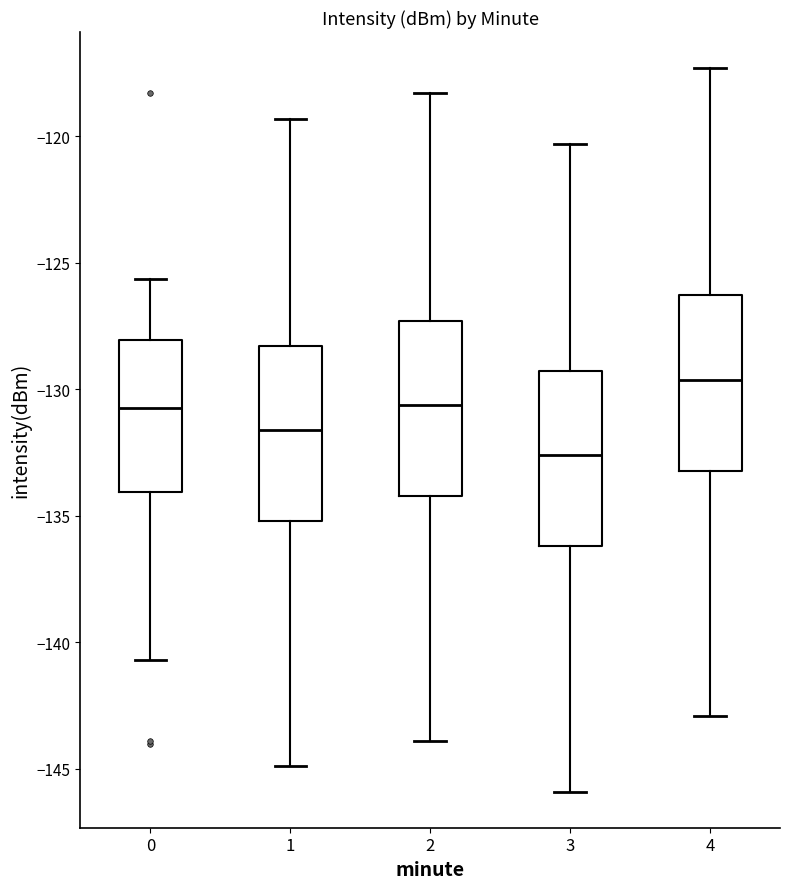

Where does the lower whisker of the box at x = 0 end on the y-axis? The values are not printed on the chart, so give them approximately, as read against the axis.

-140.5